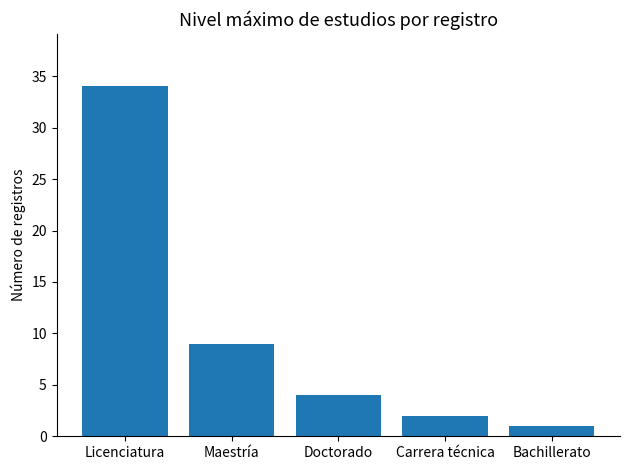

How many bars are there in total?

5